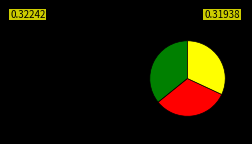

Does any single category account for the majority?

No